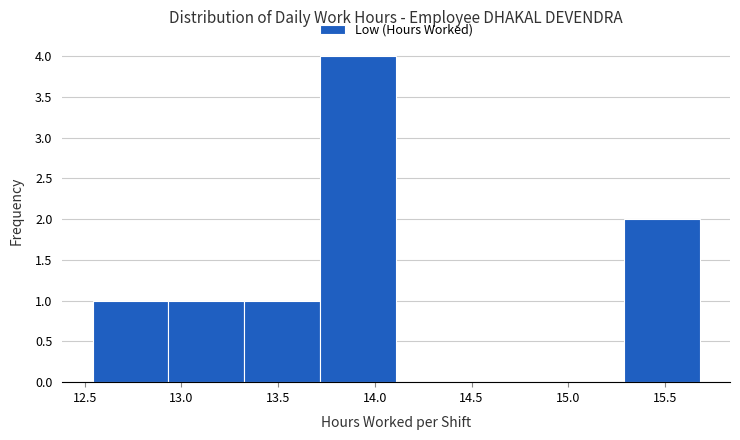

Reading left to right, list every bar in this chart as the range it spans on the x-axis followed by its height. Neither the bar edges nor the heights are printed on the chart, so give them approximately, as read against the axes.

12.55 to 12.95: 1
12.95 to 13.35: 1
13.35 to 13.70: 1
13.70 to 14.10: 4
14.10 to 14.50: 0
14.50 to 14.90: 0
14.90 to 15.30: 0
15.30 to 15.70: 2